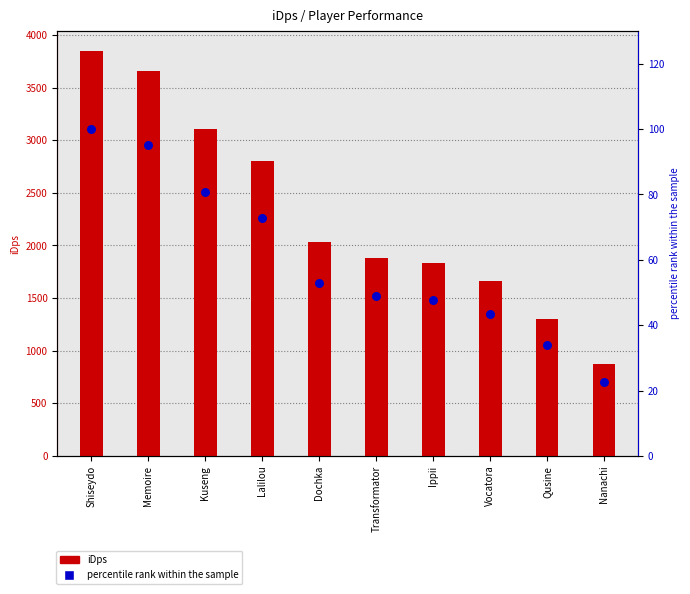

Which series has the largest Y range (max minus min)?

iDps